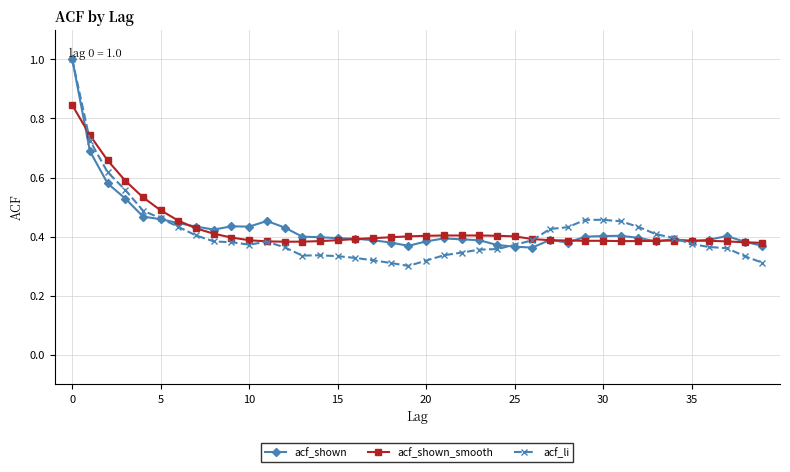

At how many categories does at least one series exceed 0?

40